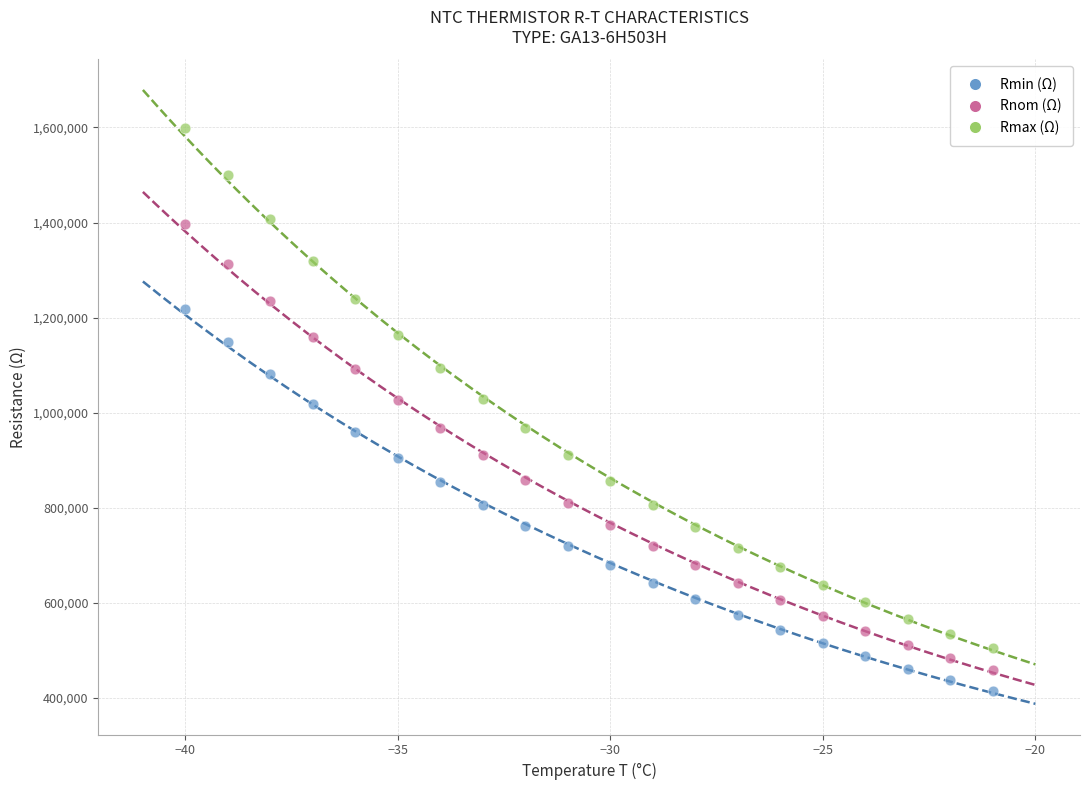

Across all data points, what is the range of X values (max minus min)?

19